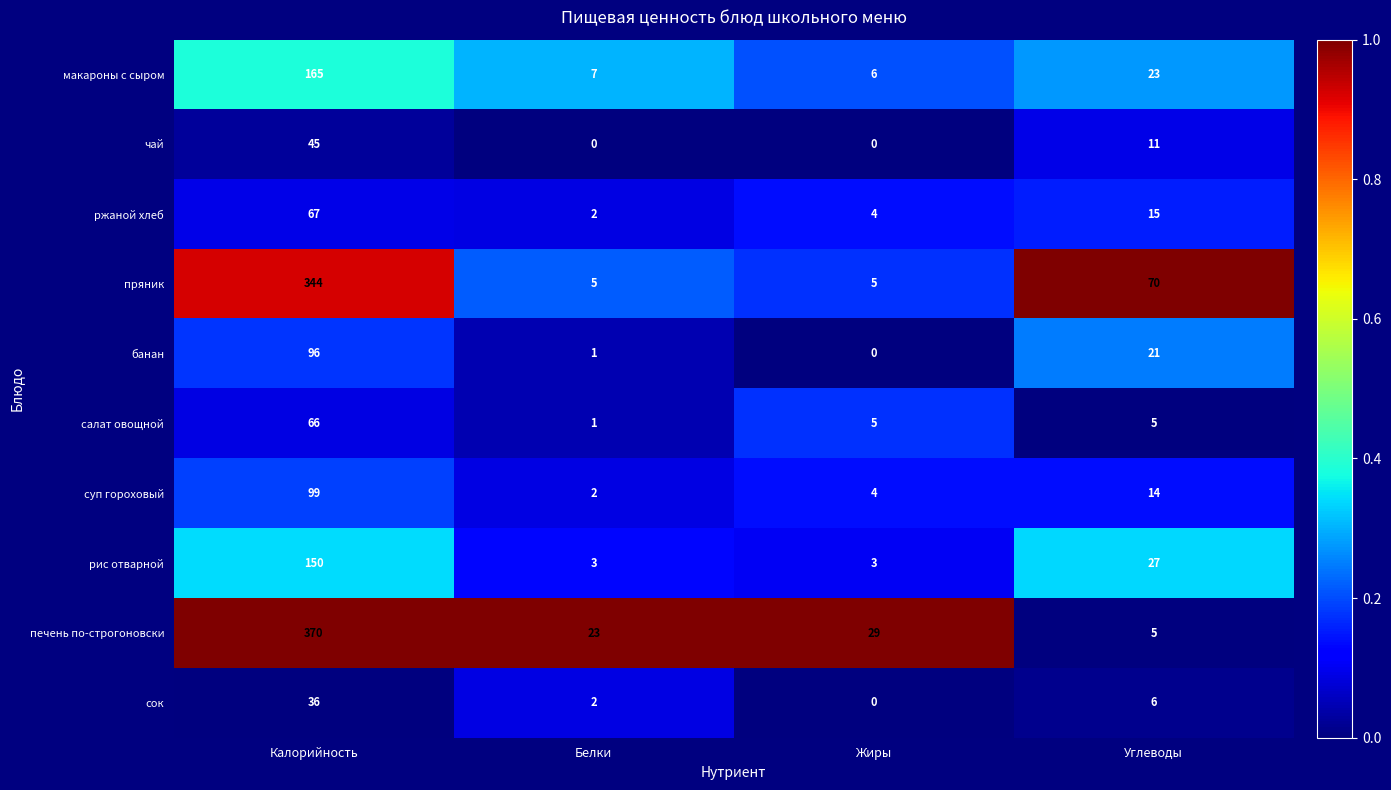

Which series has the largest total across all categories?

печень по-строгоновски